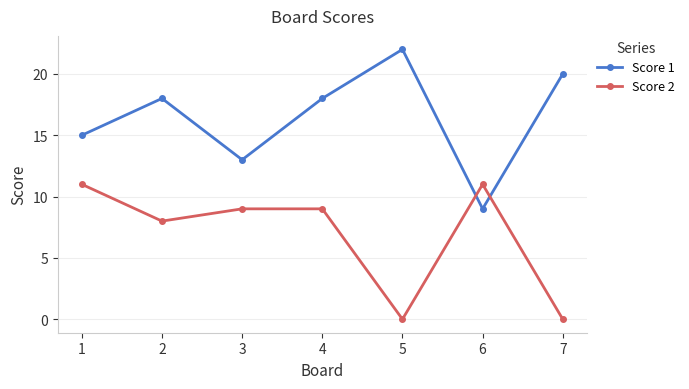

What is the minimum value for Score 1?

9